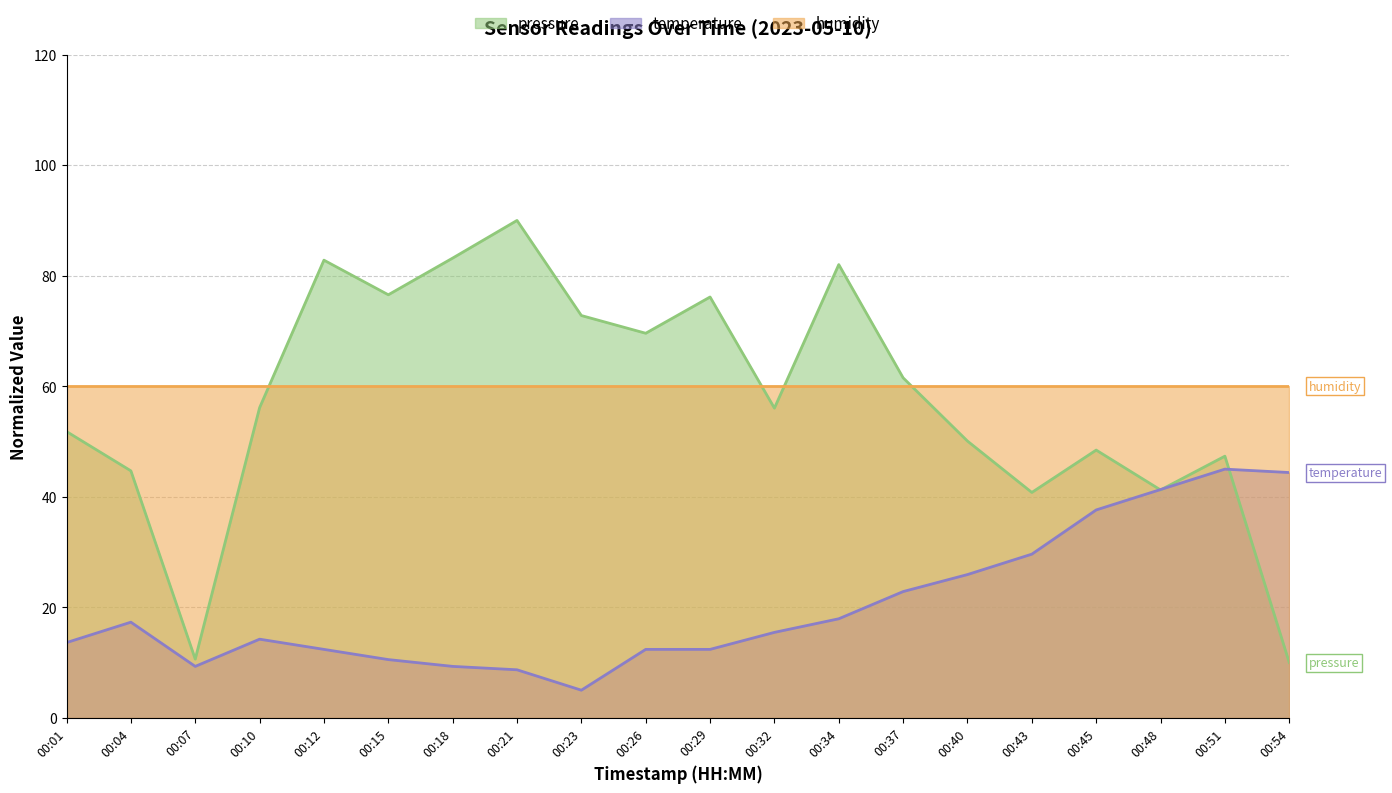

How many values in the temperature series exceed 15?

10